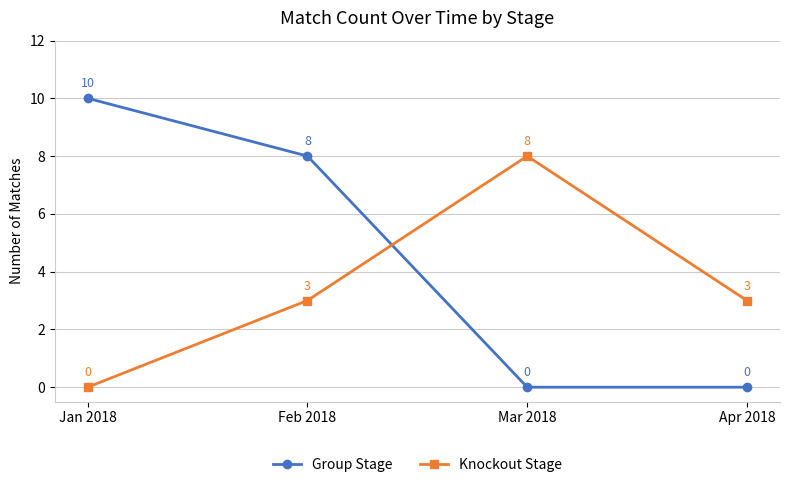

True or false: Knockout Stage and Group Stage intersect in this chart.

True